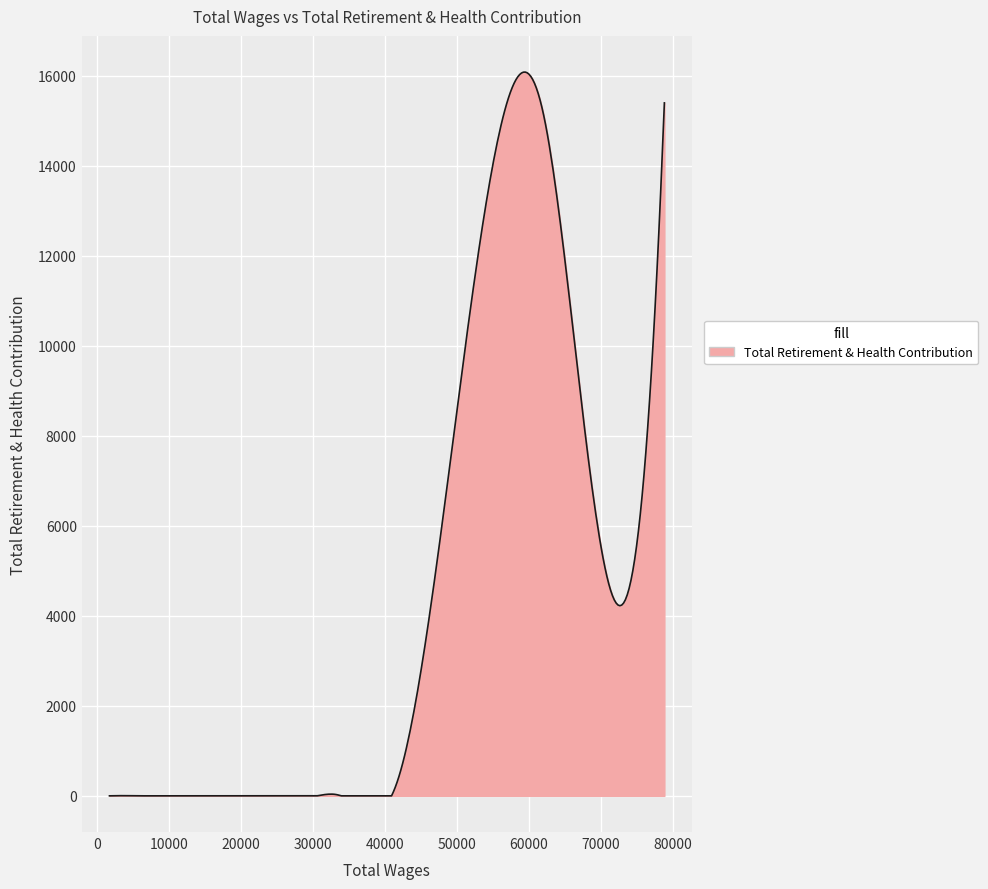

What is the greatest value displayed?

16082.5